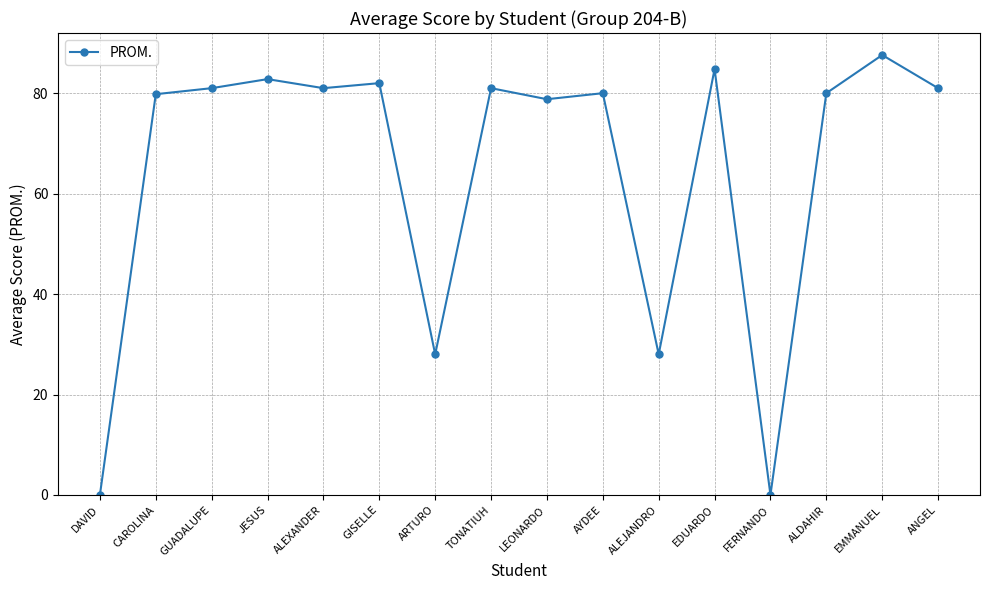

True or false: the data shows 49.2 at ARTURO.

False